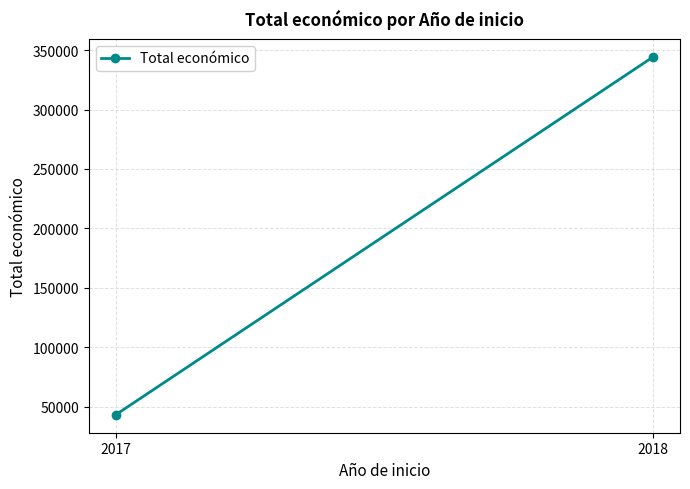

Rank the categories by value from highest to lowest.

2018, 2017